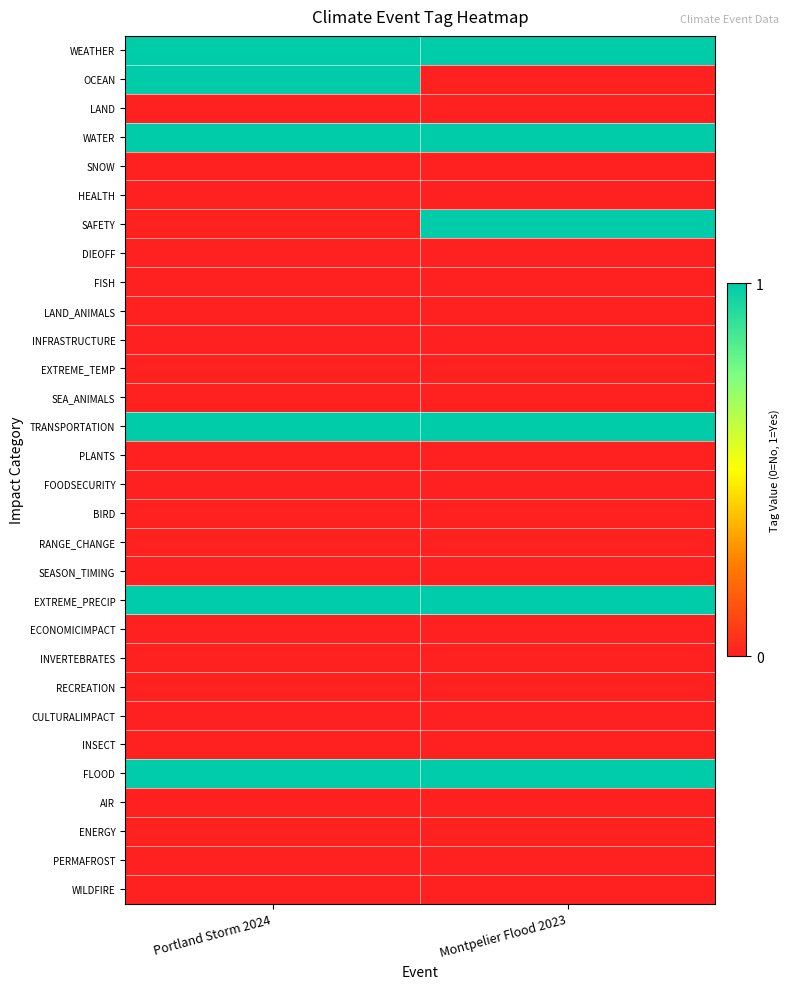

Which series has the largest total across all categories?

WEATHER